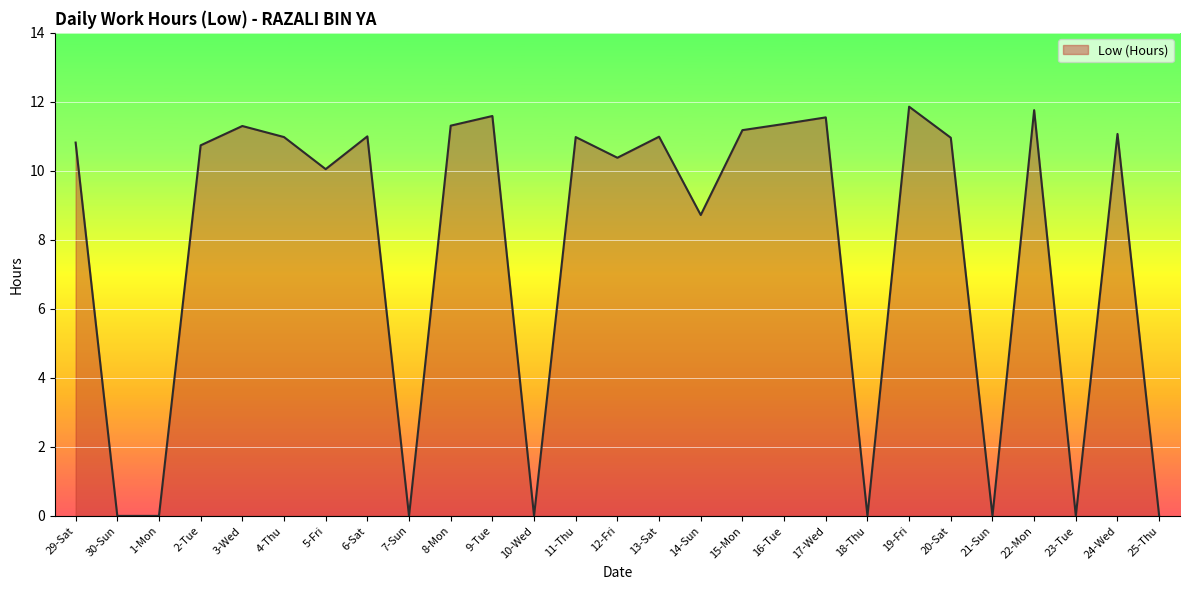

What is the average value?

7.7